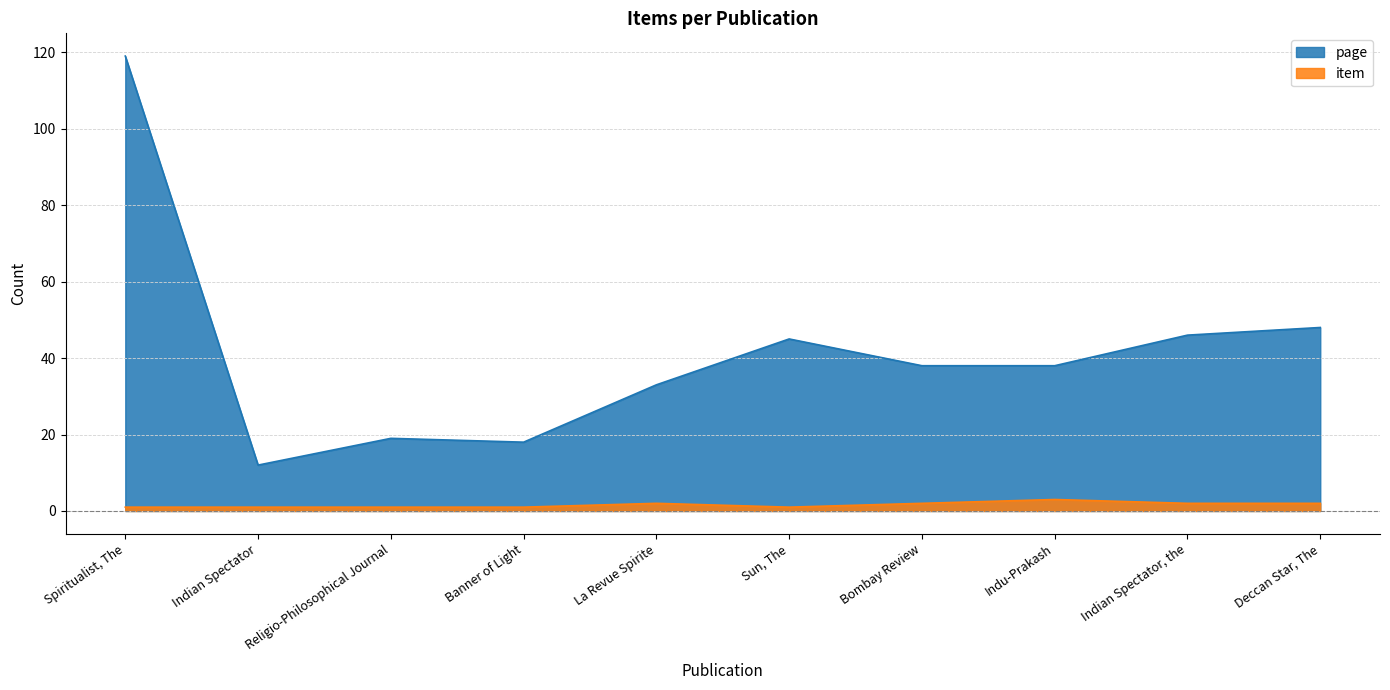

How many data points in item are above 2?

1